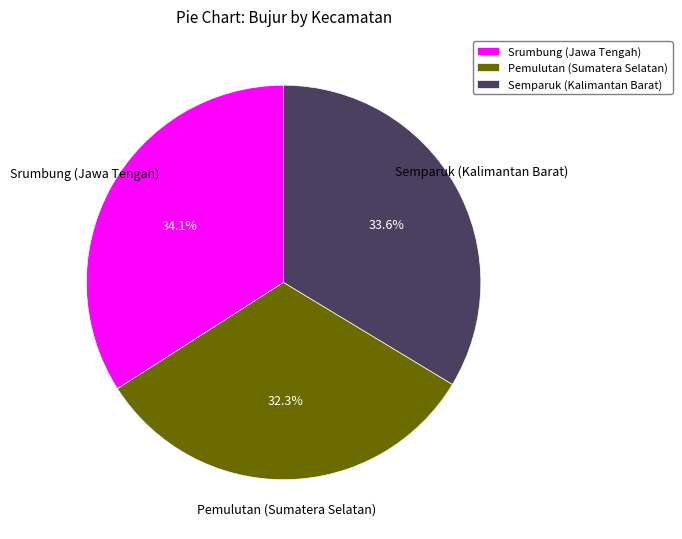

Which category has the smallest portion of the pie?

Pemulutan (Sumatera Selatan)